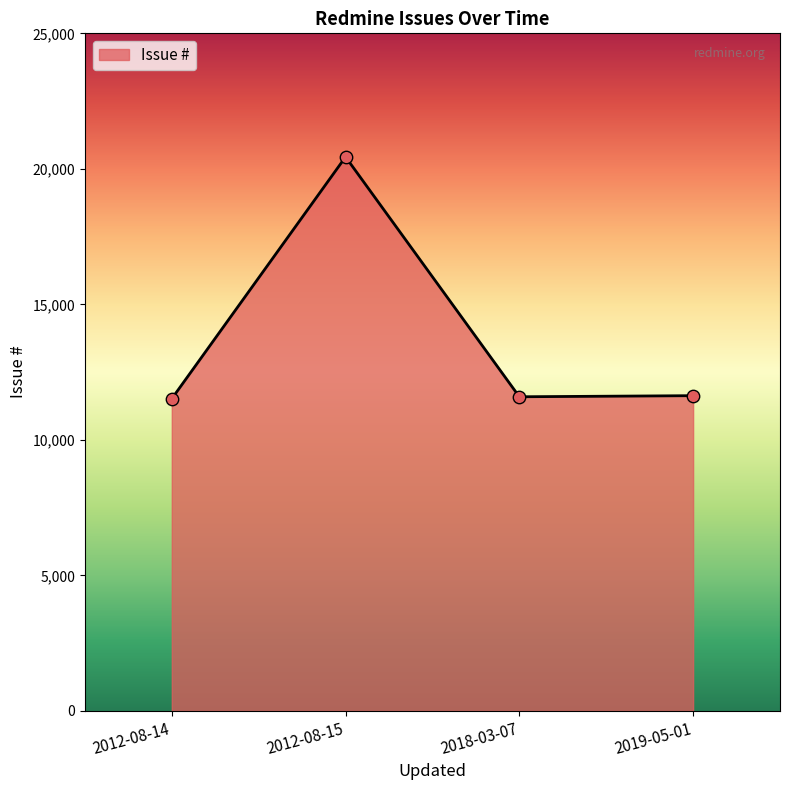

What is the ratio of the value at 2012-08-15 to the value at 2019-05-01?

1.8